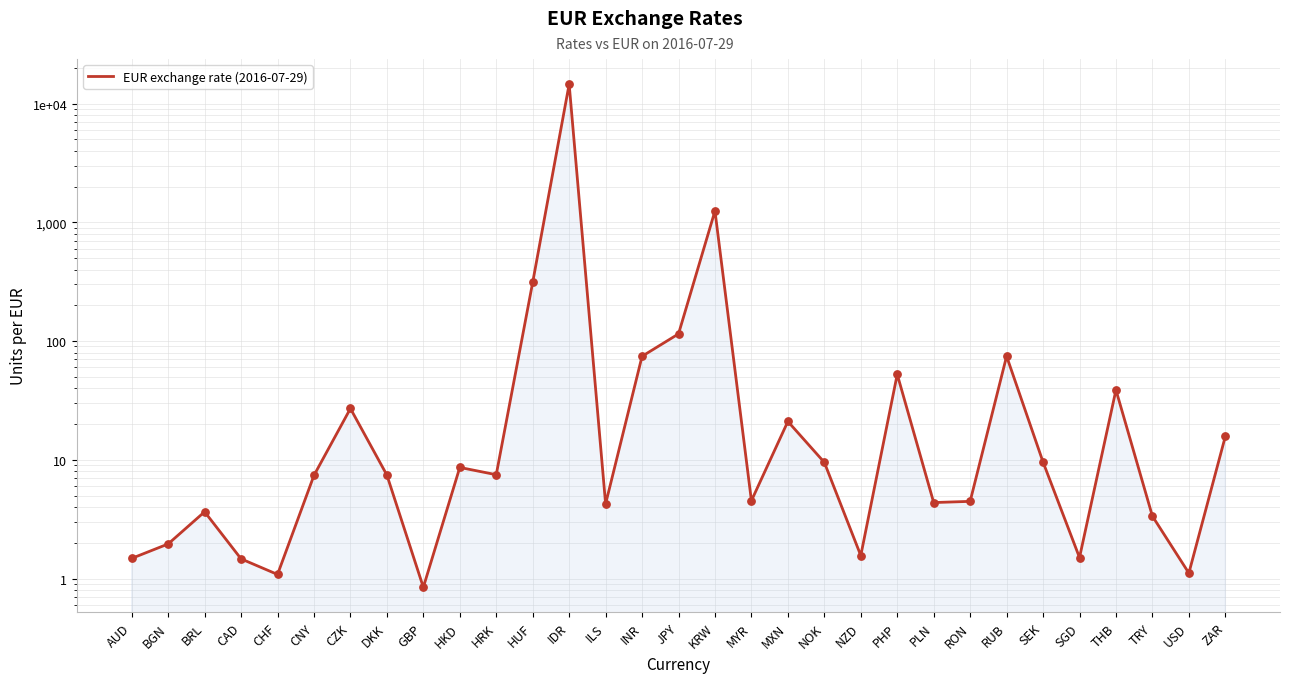

What is the change in value from IDR to MYR?

-14555.2